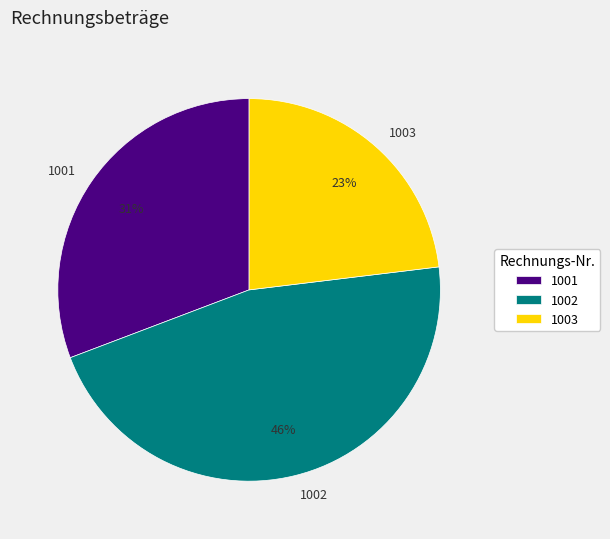

Do 1003 and 1002 together represent more than half of the pie?

Yes